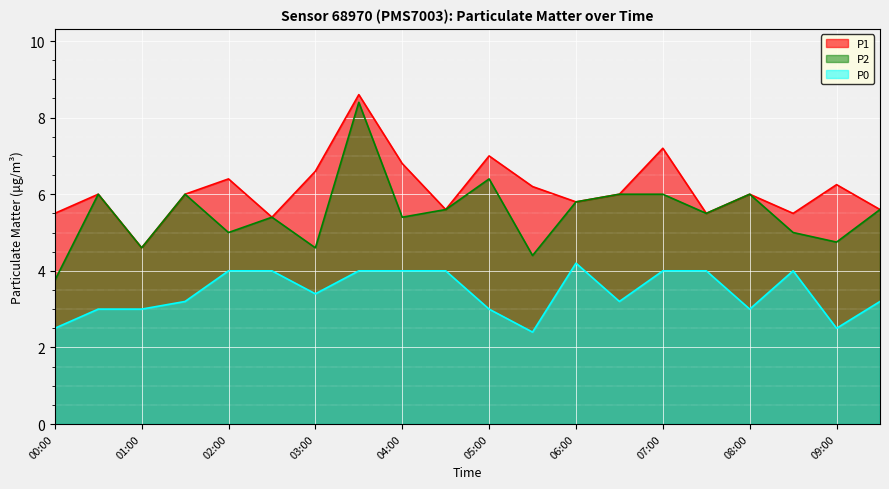

Reading left to right, list all the values displayed in this chart.

P1: 00:00=5.5	00:30=6.0	01:00=4.6	01:30=6.0	02:00=6.4	02:30=5.4	03:00=6.6	03:30=8.6	04:00=6.8	04:30=5.6	05:00=7.0	05:30=6.2	06:00=5.8	06:30=6.0	07:00=7.2	07:30=5.5	08:00=6.0	08:30=5.5	09:00=6.2	09:30=5.6
P2: 00:00=3.8	00:30=6.0	01:00=4.6	01:30=6.0	02:00=5.0	02:30=5.4	03:00=4.6	03:30=8.4	04:00=5.4	04:30=5.6	05:00=6.4	05:30=4.4	06:00=5.8	06:30=6.0	07:00=6.0	07:30=5.5	08:00=6.0	08:30=5.0	09:00=4.8	09:30=5.6
P0: 00:00=2.5	00:30=3.0	01:00=3.0	01:30=3.2	02:00=4.0	02:30=4.0	03:00=3.4	03:30=4.0	04:00=4.0	04:30=4.0	05:00=3.0	05:30=2.4	06:00=4.2	06:30=3.2	07:00=4.0	07:30=4.0	08:00=3.0	08:30=4.0	09:00=2.5	09:30=3.2